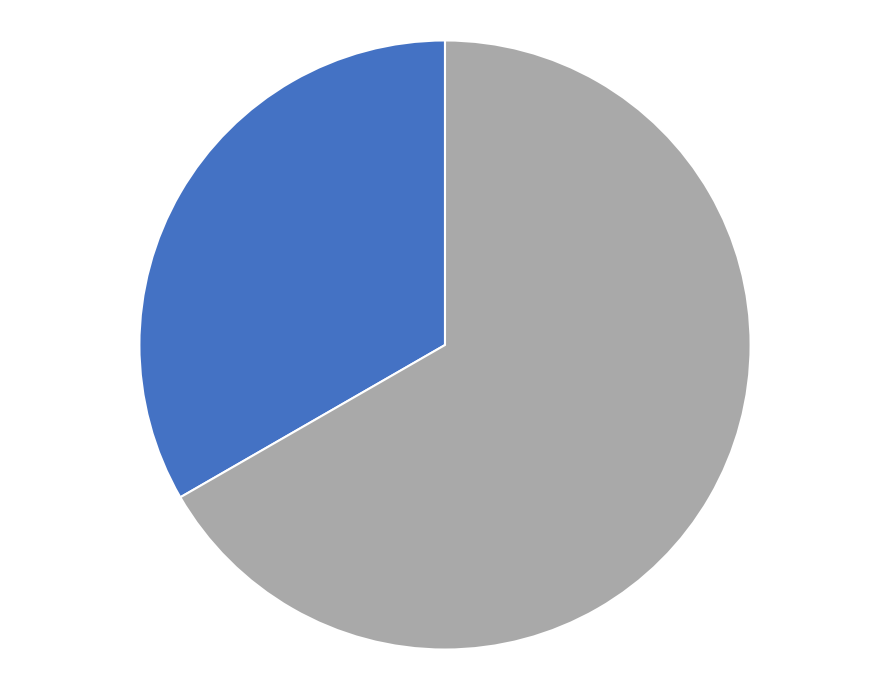

Does any single category account for the majority?

Yes